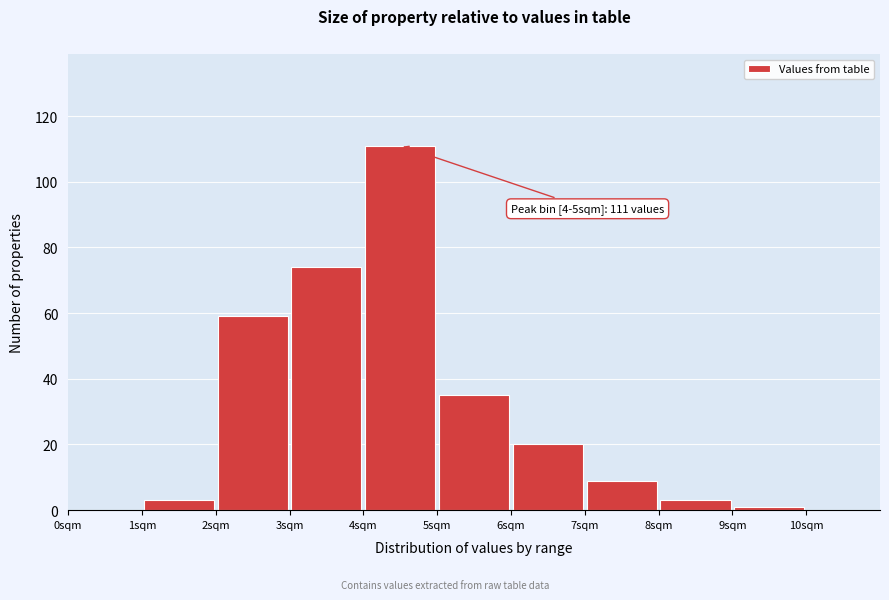

Over which range of the x-axis is the bar tallest?

4 to 5